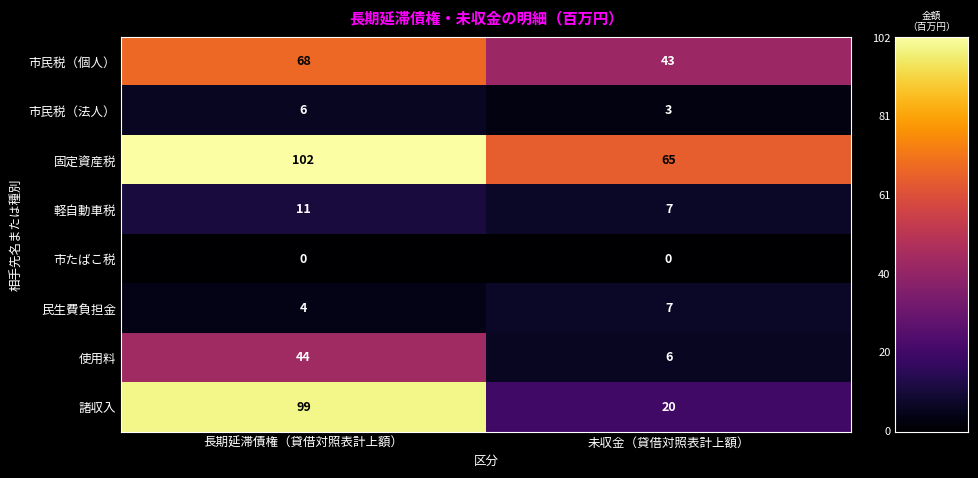

What is the maximum value for 民生費負担金?

7